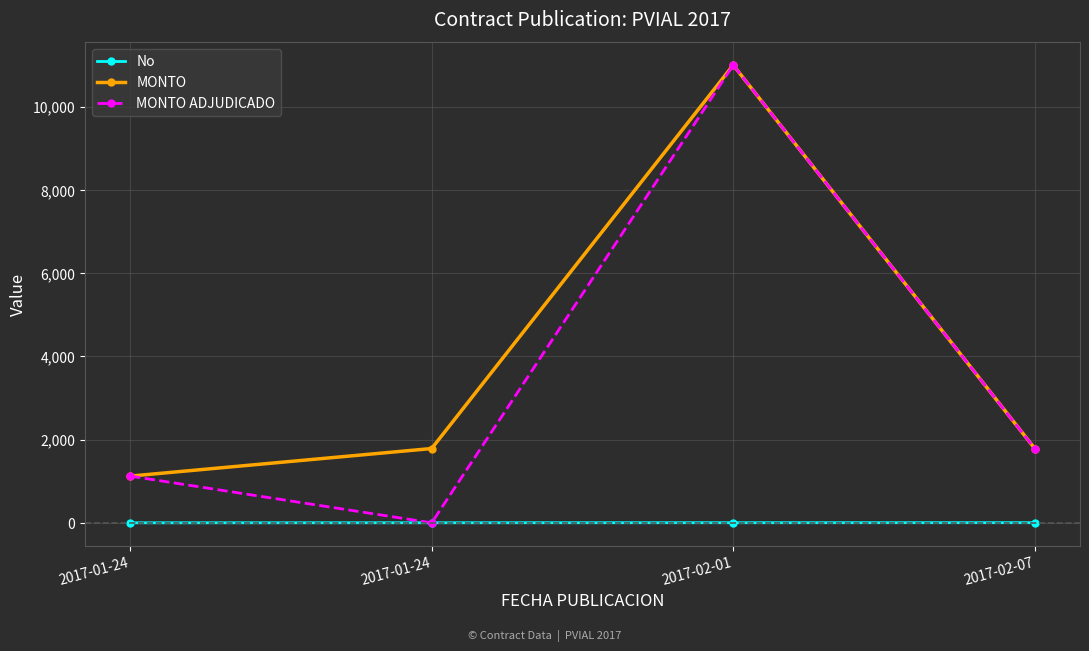

At which label is MONTO ADJUDICADO closest to 5500?

2017-02-07